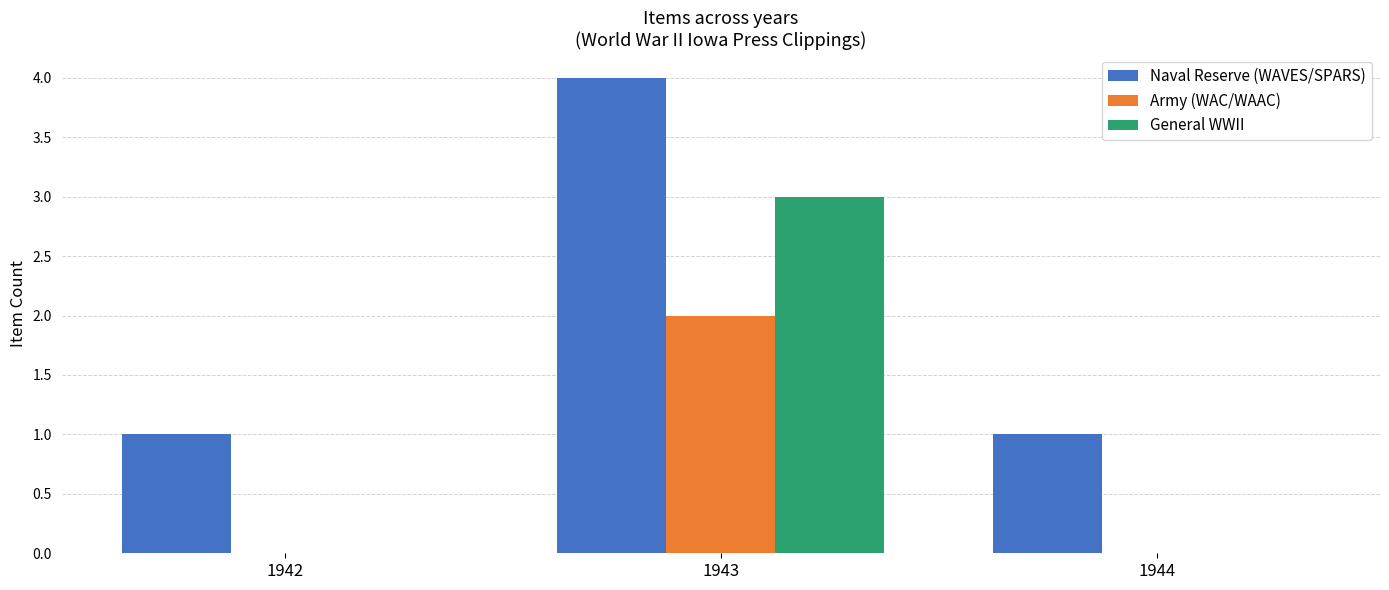

Which series has the largest total across all categories?

Naval Reserve (WAVES/SPARS)